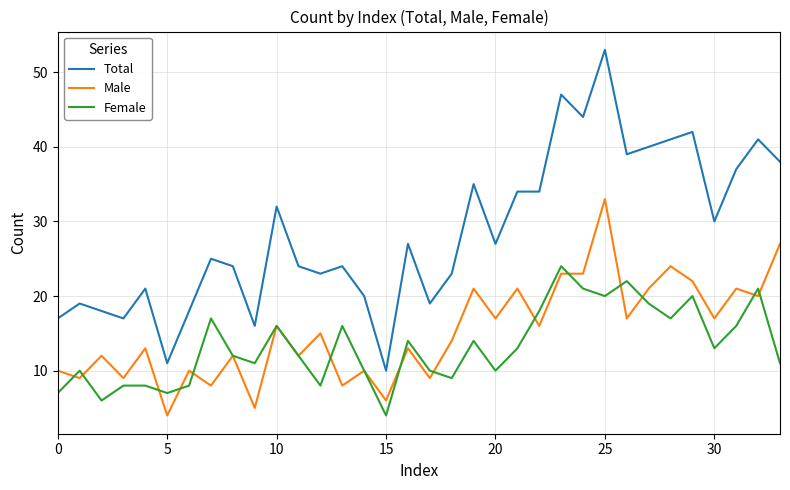

List the series in order of their peak value, lowest first.

Female, Male, Total